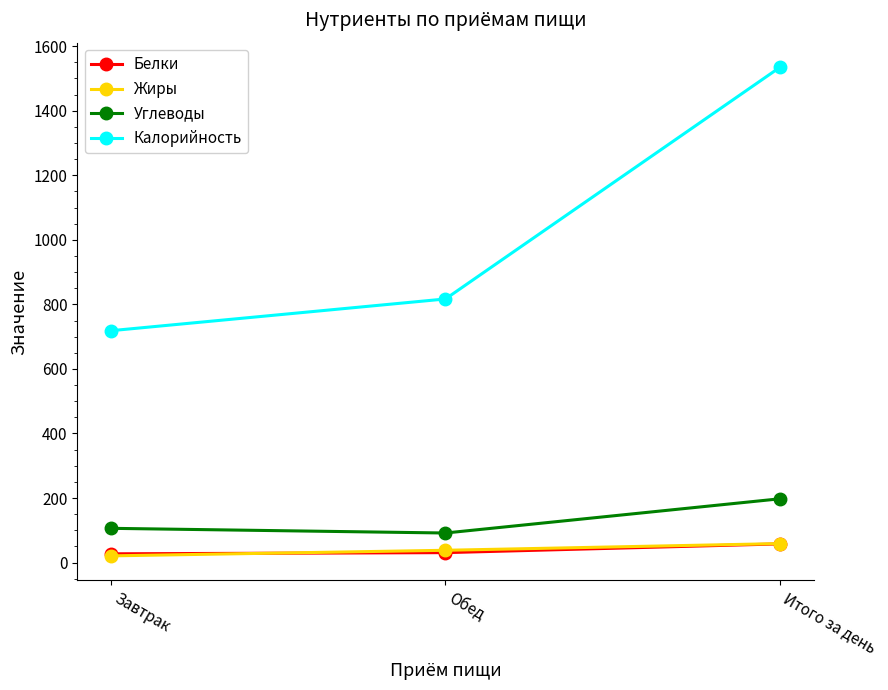

What are all the series names shown in the legend?

Белки, Жиры, Углеводы, Калорийность